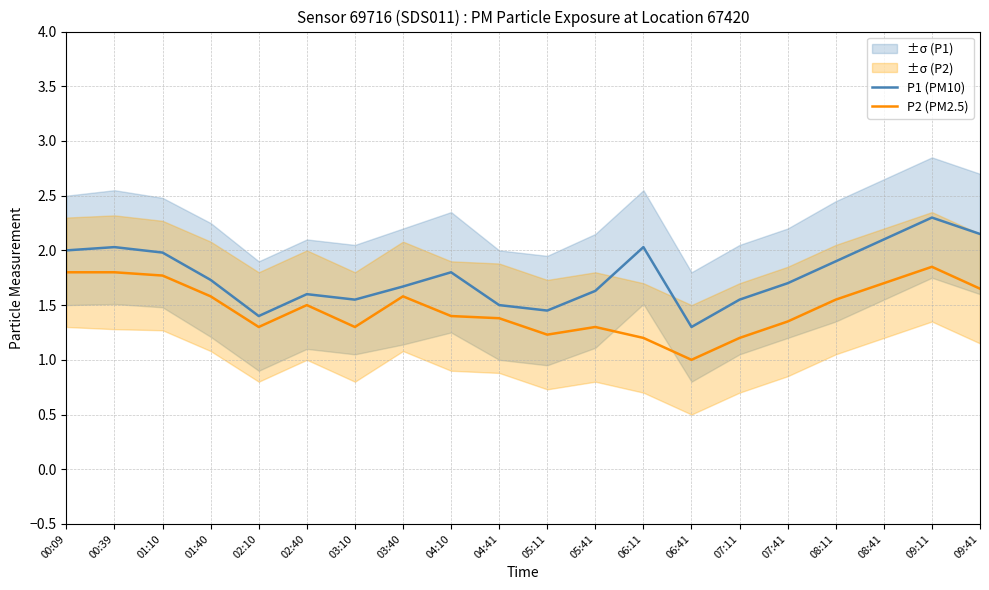

True or false: P2 (PM2.5) has a value of 1.9 at 03:10.

False